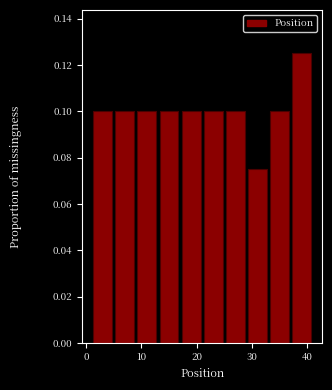

Reading left to right, list every bar in this chart as the range it spans on the x-axis followed by its height. The values are not printed on the chart, so give them approximately, as read against the axis.

1 to 5: 0.100
5 to 9: 0.100
9 to 13: 0.100
13 to 17: 0.100
17 to 21: 0.100
21 to 25: 0.100
25 to 29: 0.100
29 to 33: 0.076
33 to 37: 0.100
37 to 41: 0.126